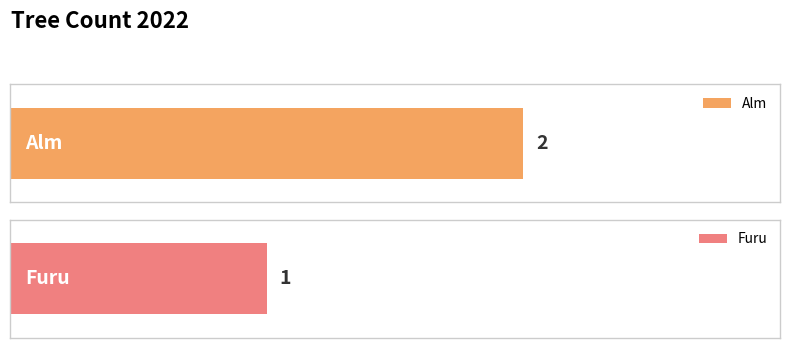

Which label corresponds to the smallest value in the chart?

Furu